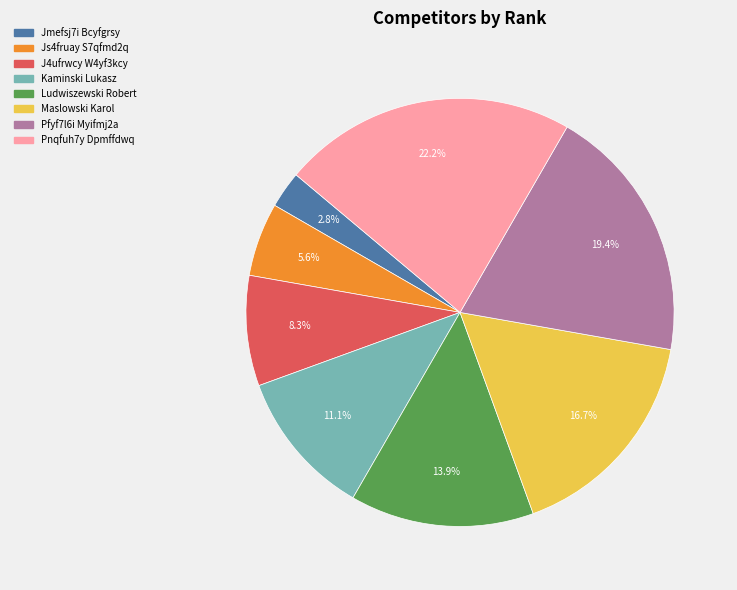

To the nearest percent, what portion does Jmefsj7i Bcyfgrsy represent?

3%